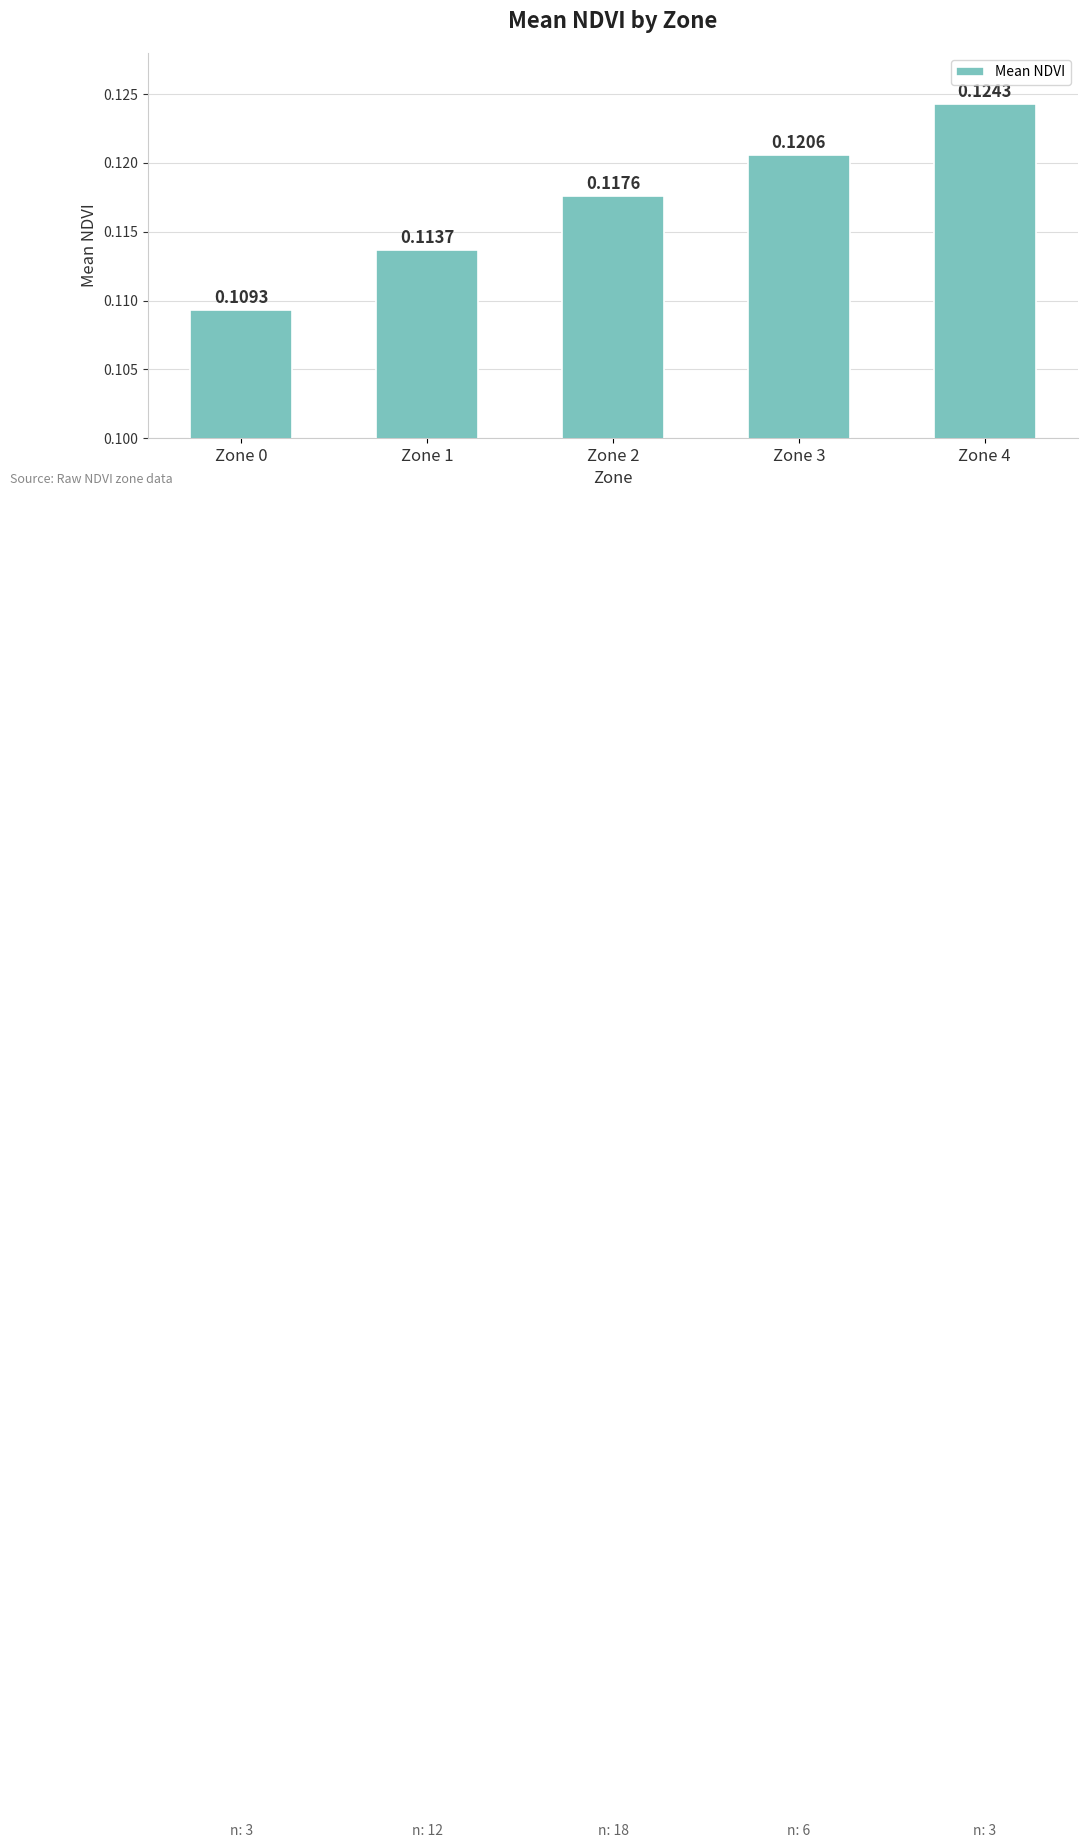

What is the sum of all values?

0.6